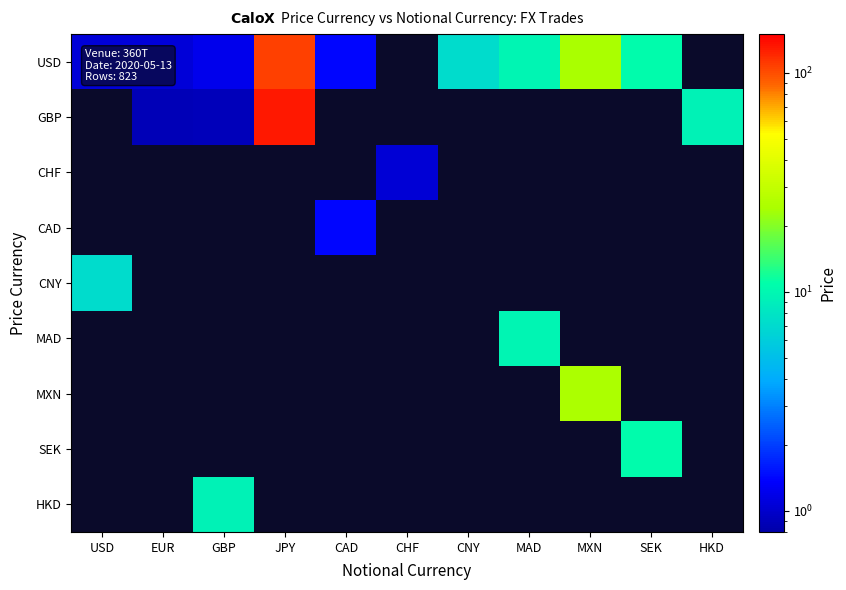

Which series has the largest range (max minus min)?

USD